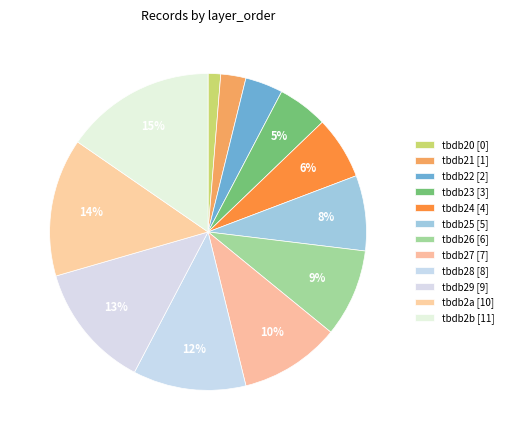

Which category has the smallest portion of the pie?

tbdb20